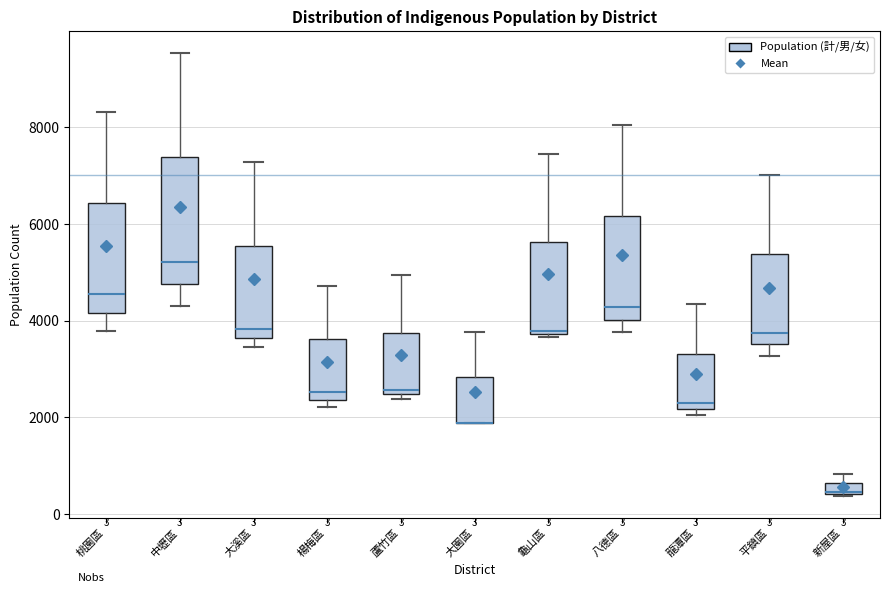

Which box is the tallest, from its lower edge to its upper edge?

中壢區